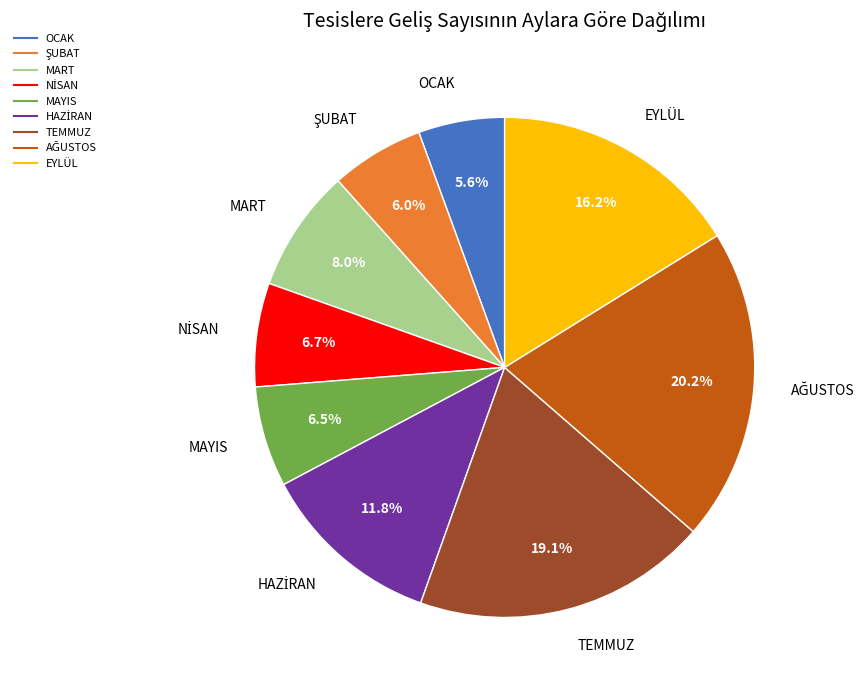

Which has a higher value, OCAK or TEMMUZ?

TEMMUZ